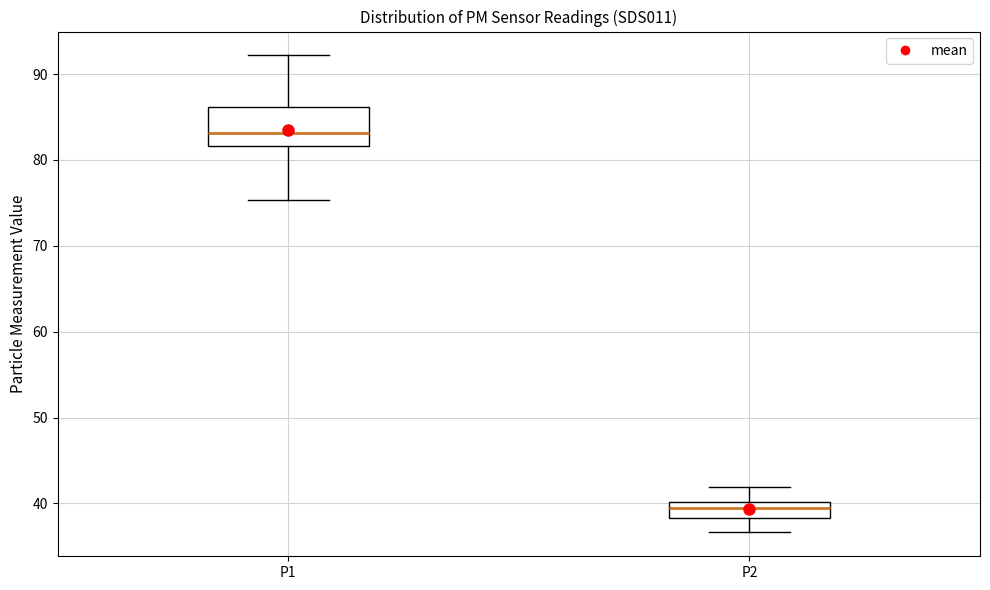

Which box is the tallest, from its lower edge to its upper edge?

P1